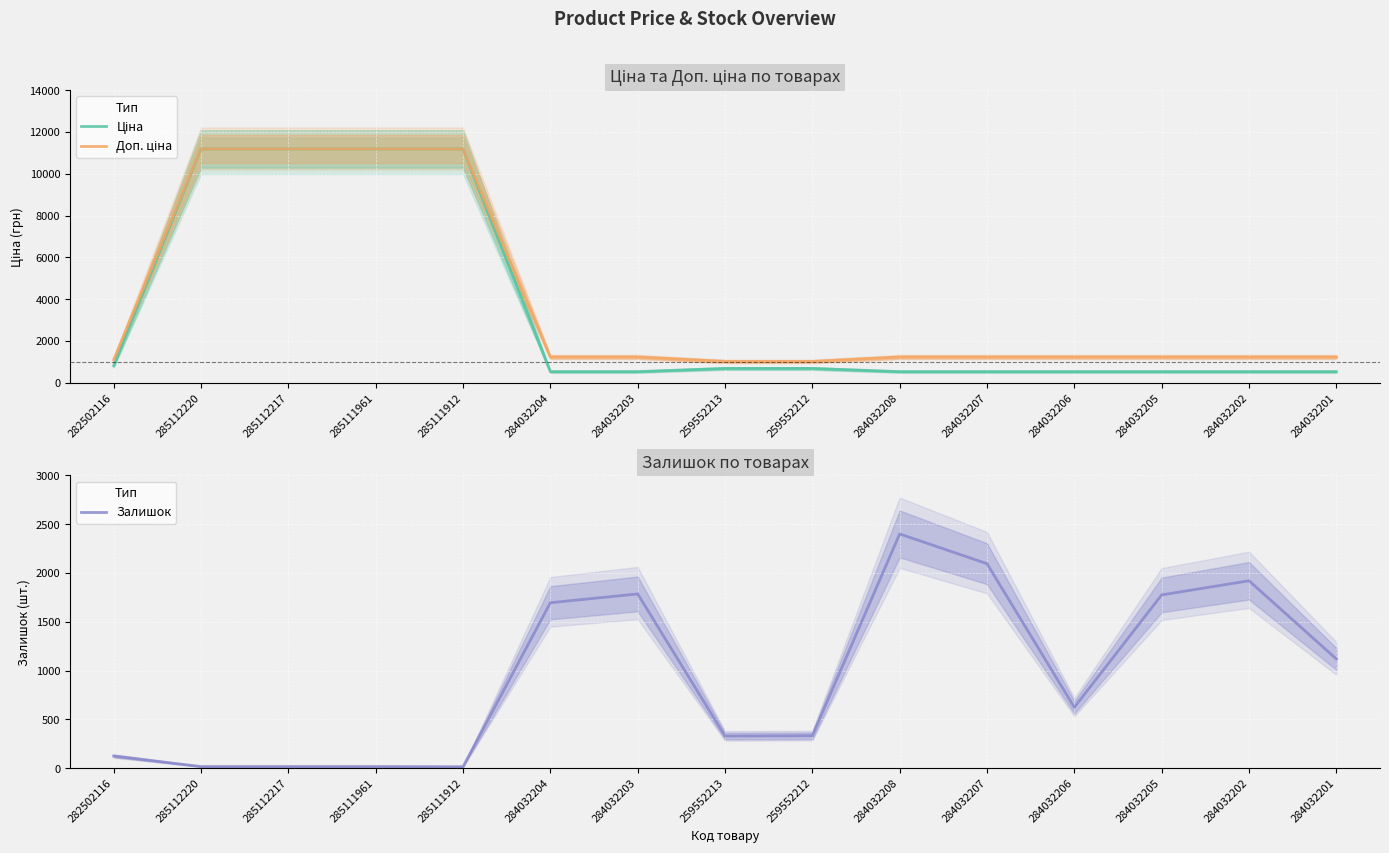

What is the value of the Доп. ціна point at the 3rd from the left?

11188.2